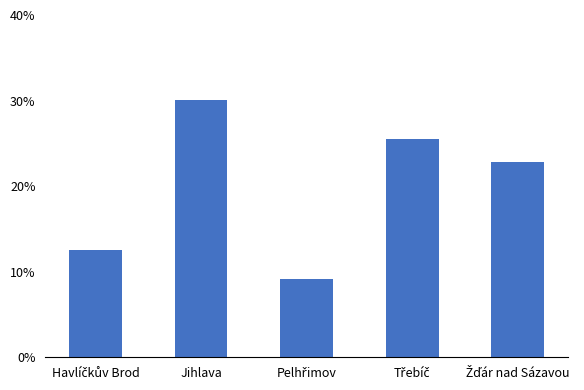

The chart shows a value of 0.1 at Jihlava. True or false?

False